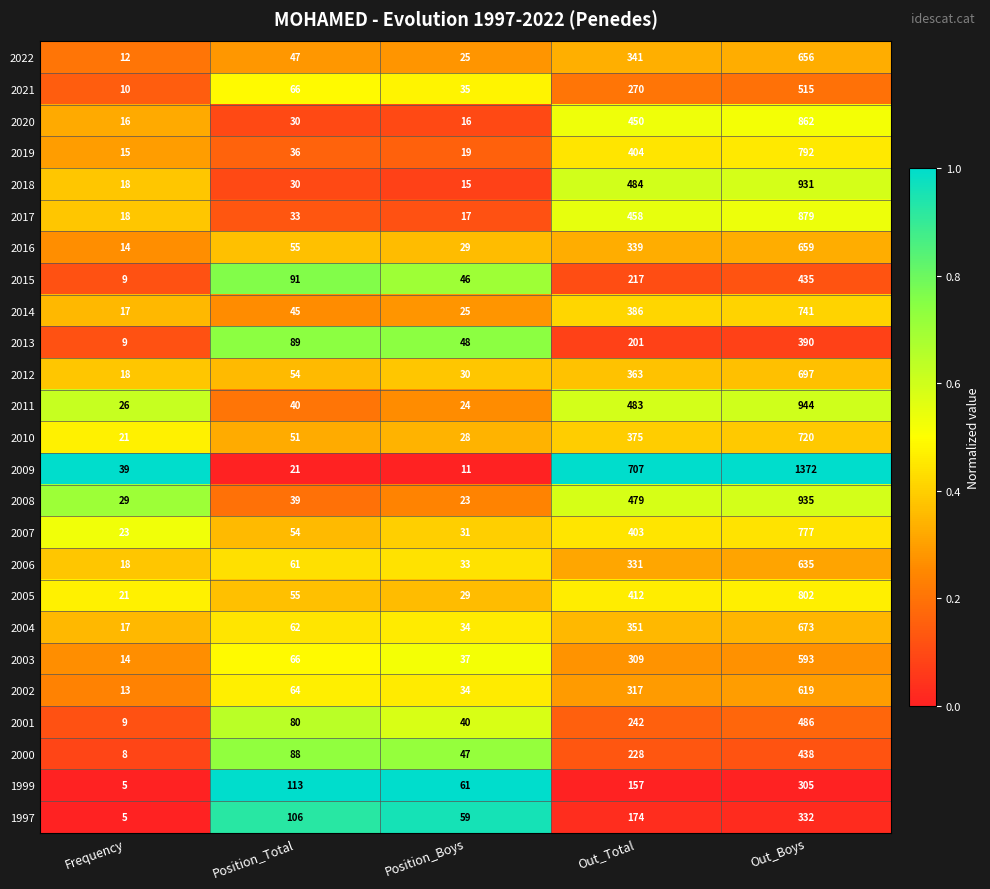

Is it true that 2007 equals 18 at Position_Total?

False